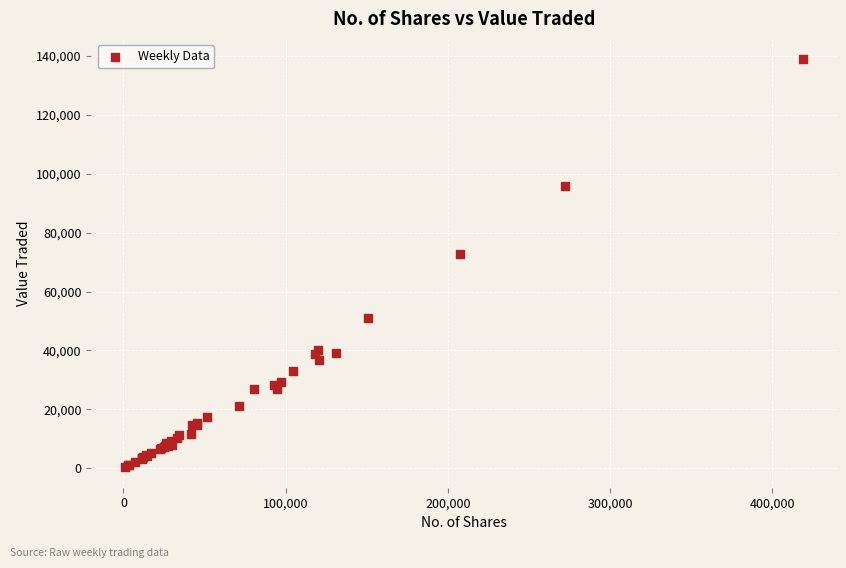

What Y value in the scatter plot is closest to 69574?

72750